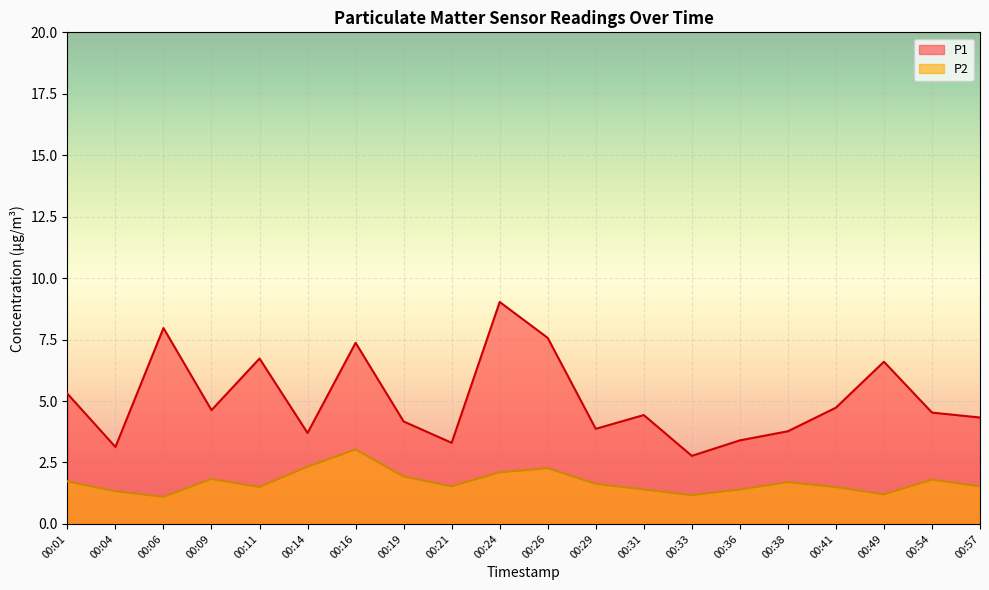

Which category has the highest value in the P1 series?

00:24